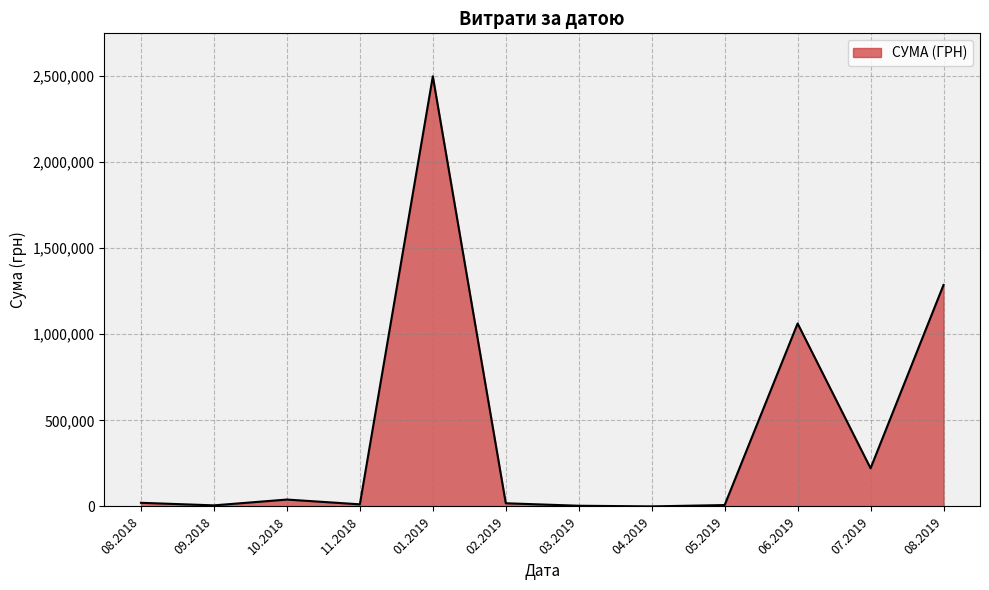

The value at 06.2019 is 220220.6. True or false?

False